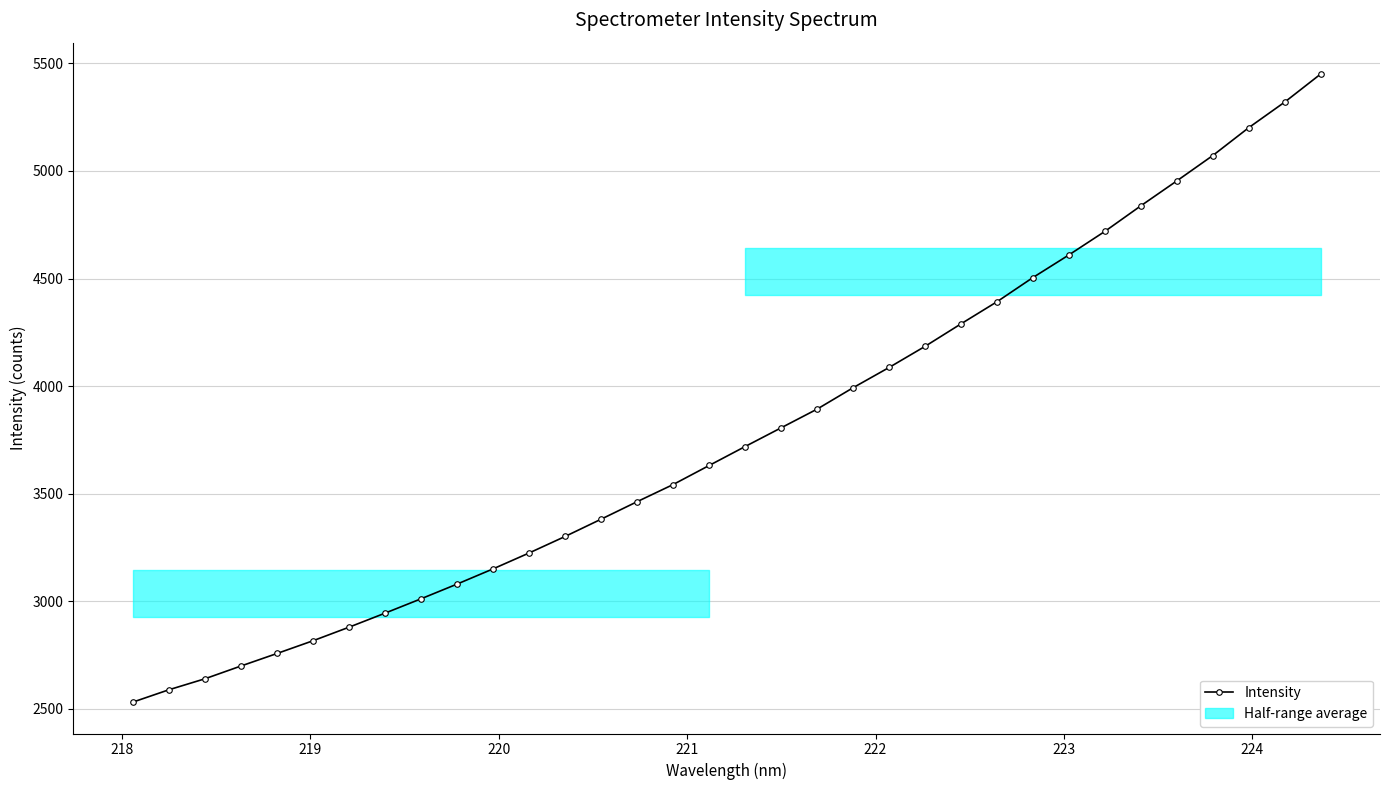

What is the value of the Intensity point at the 7th from the left?

2879.4